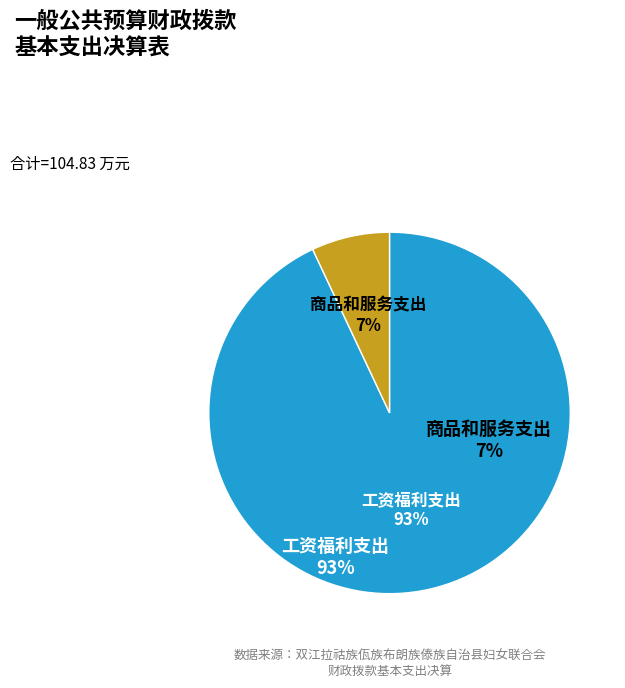

To the nearest percent, what is the difference between the largest and smallest slice percentages?

86%